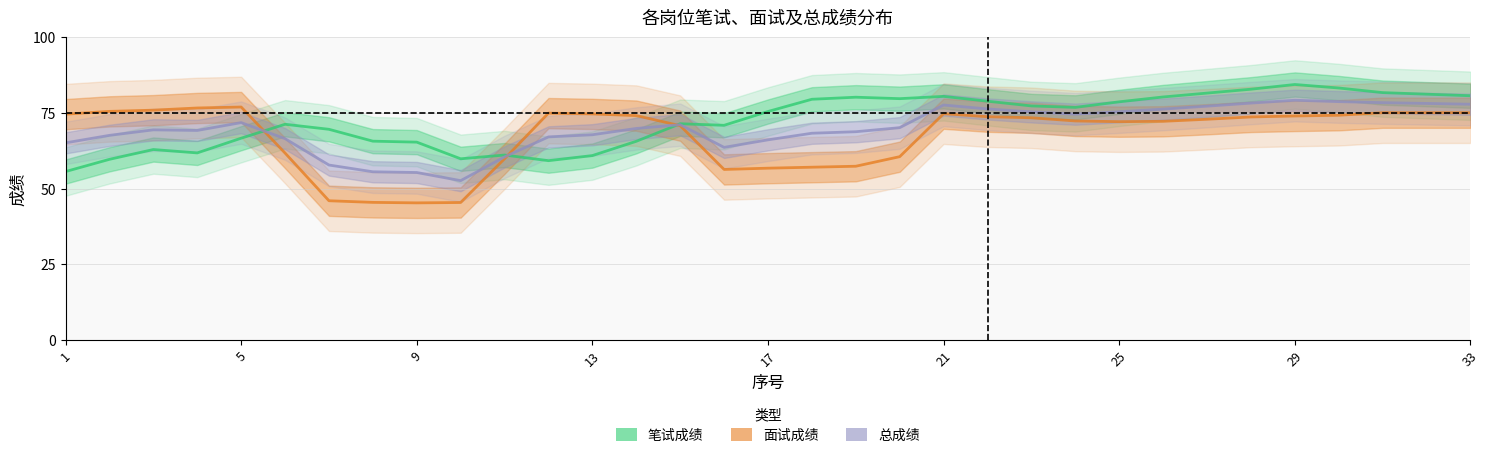

Which series has the largest total across all categories?

笔试成绩